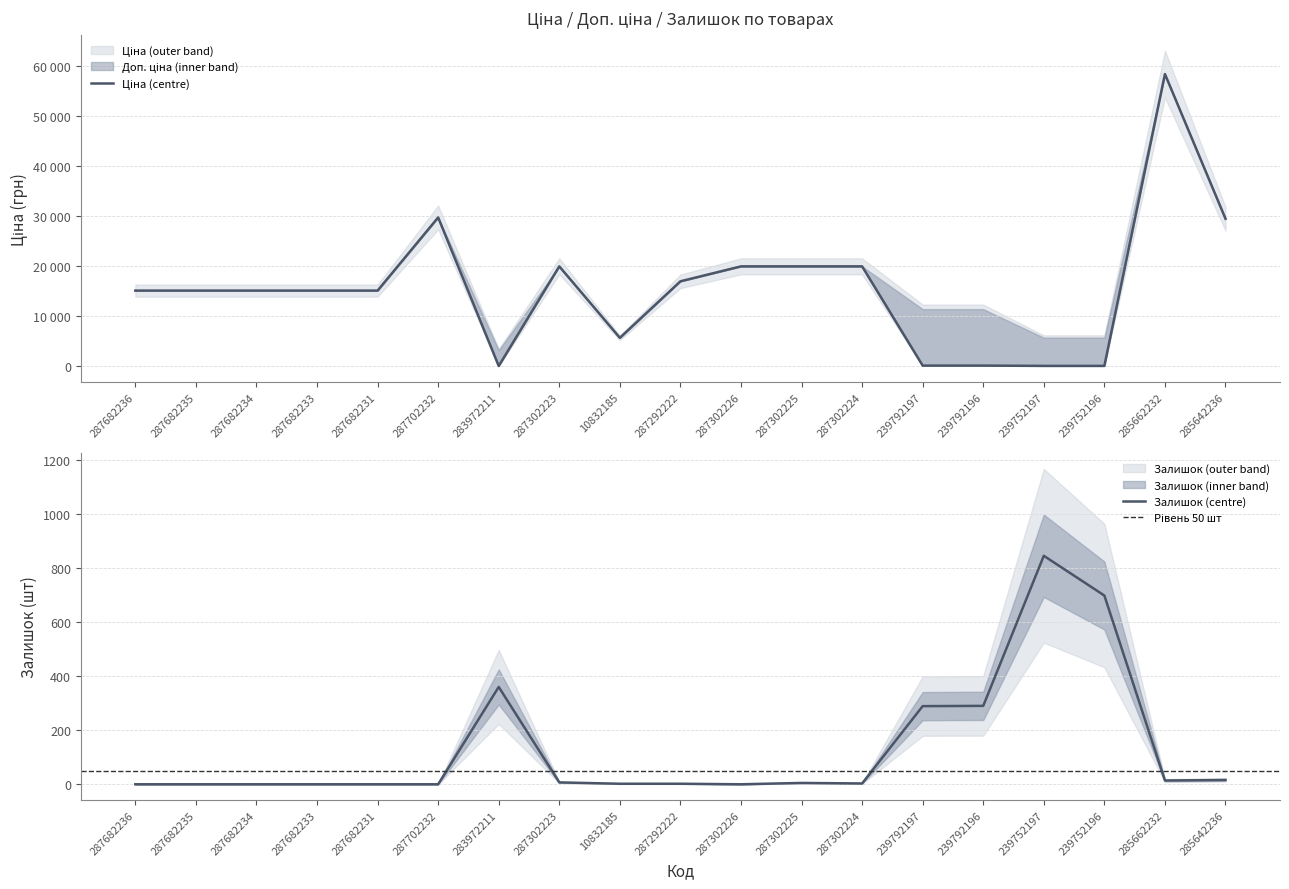

What is the label of the 16th point from the right?

287682233